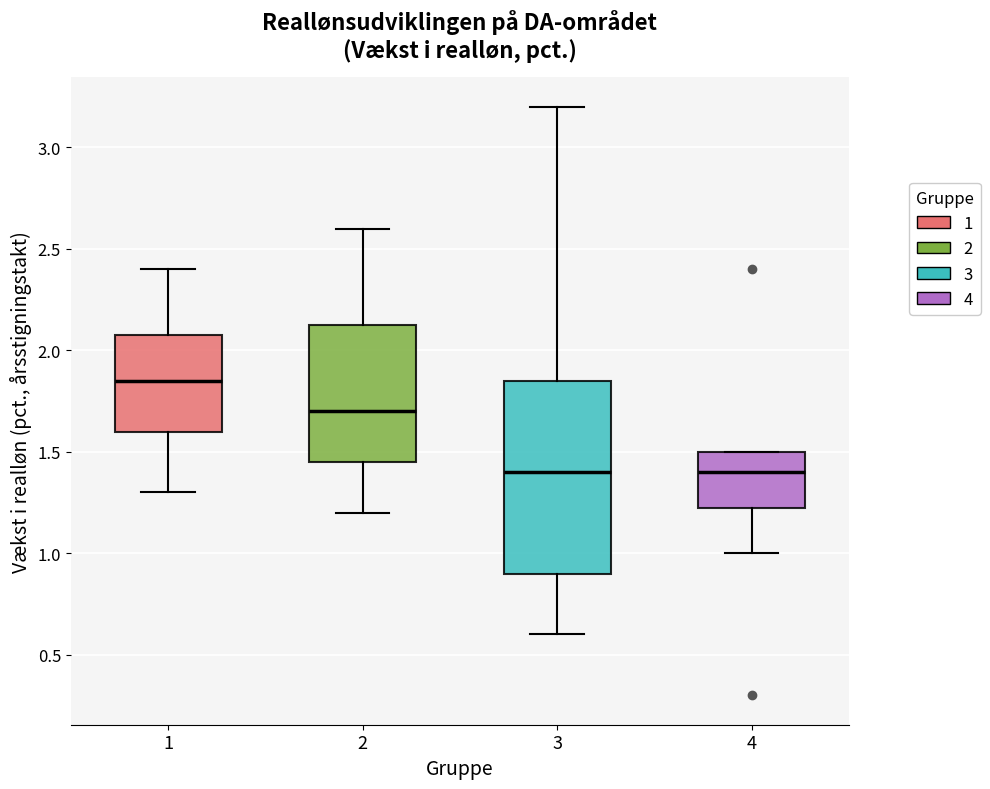

Reading left to right, transcribe this box plot: for each box, give where its median line is, the range the box spans, and where its two whiskers end, as read against the y-axis. The values are not printed on the chart, so give them approximately, as read against the axis.

1: median 1.85, box 1.60 to 2.10, whiskers 1.30 to 2.40
2: median 1.70, box 1.45 to 2.15, whiskers 1.20 to 2.60
3: median 1.40, box 0.90 to 1.85, whiskers 0.60 to 3.20
4: median 1.40, box 1.25 to 1.50, whiskers 1.00 to 1.50